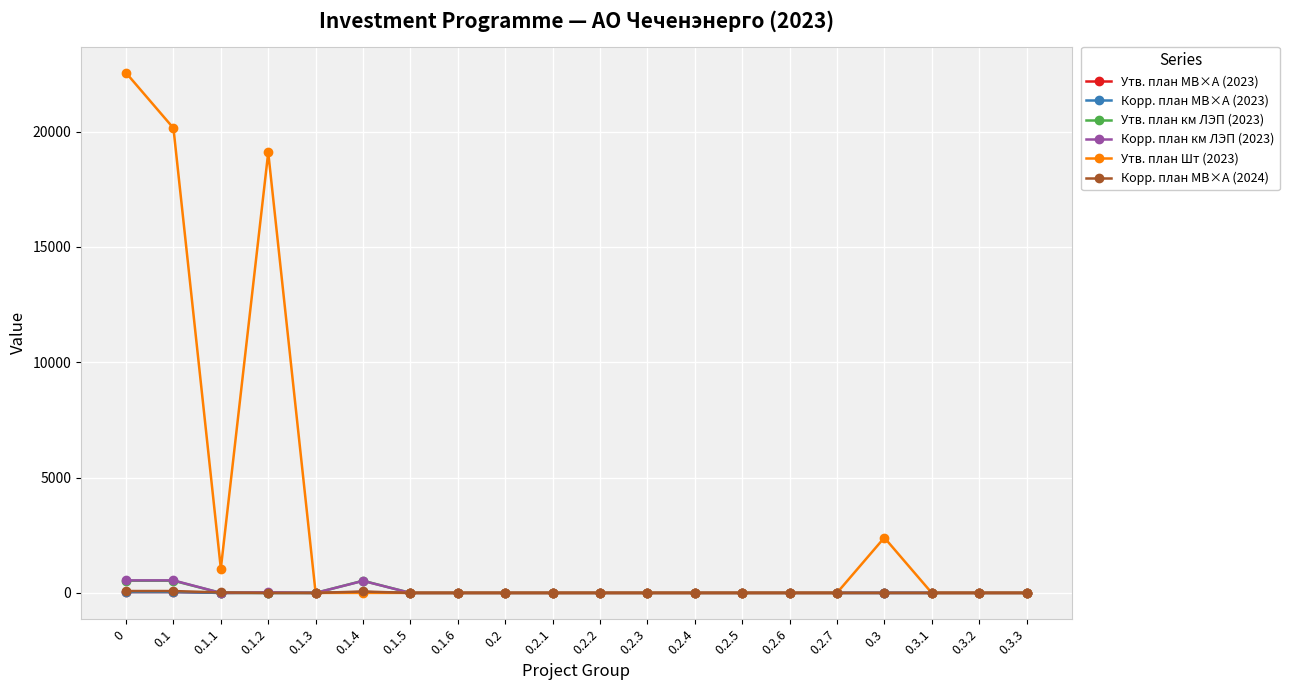

Does the chart display data point markers on the line(s)?

Yes